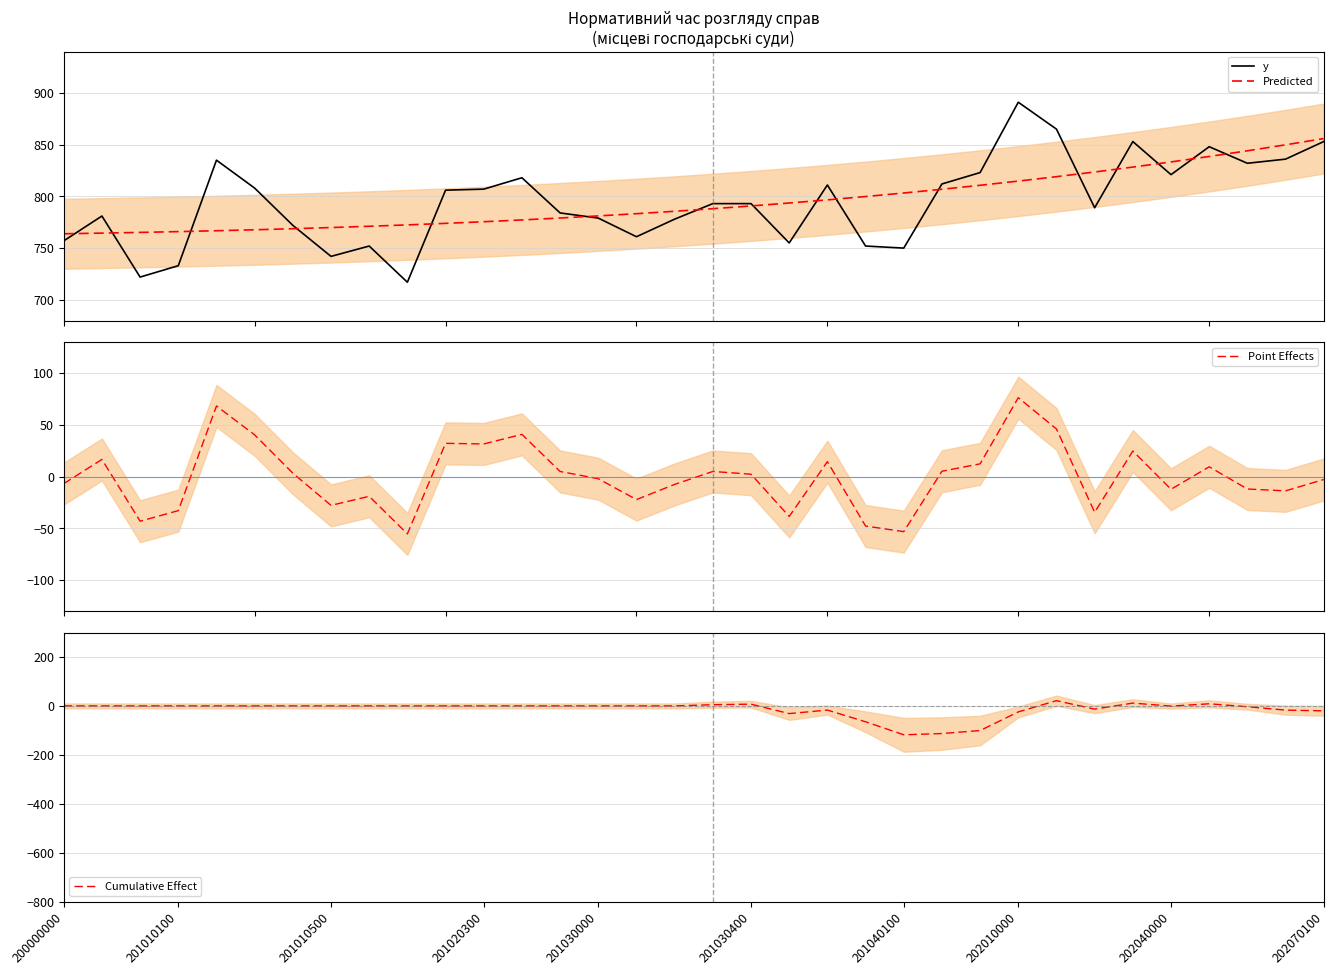

True or false: Cumulative Effect has a value of 7.2 at 201030400.

True